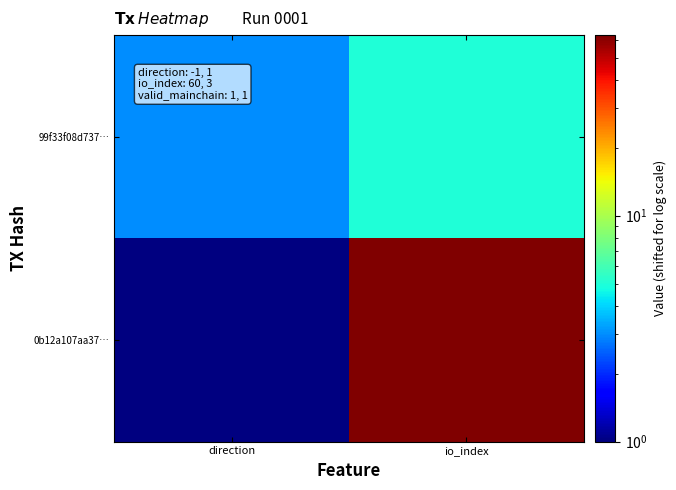

Reading left to right, what are all the values shown in this chart?

0b12a107aa37…: direction=1	io_index=62
99f33f08d737…: direction=3	io_index=5